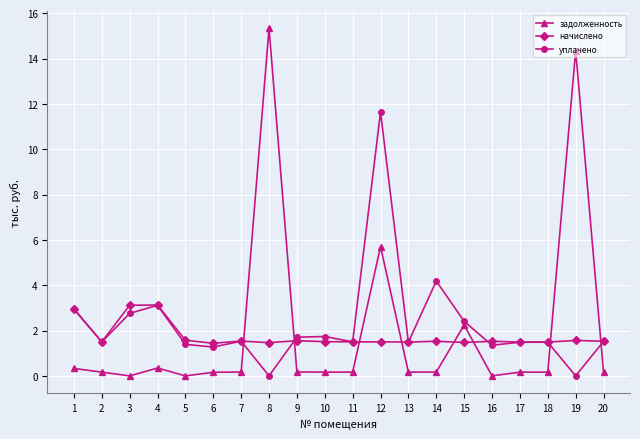

At which category is the sum across all series the highest?

12